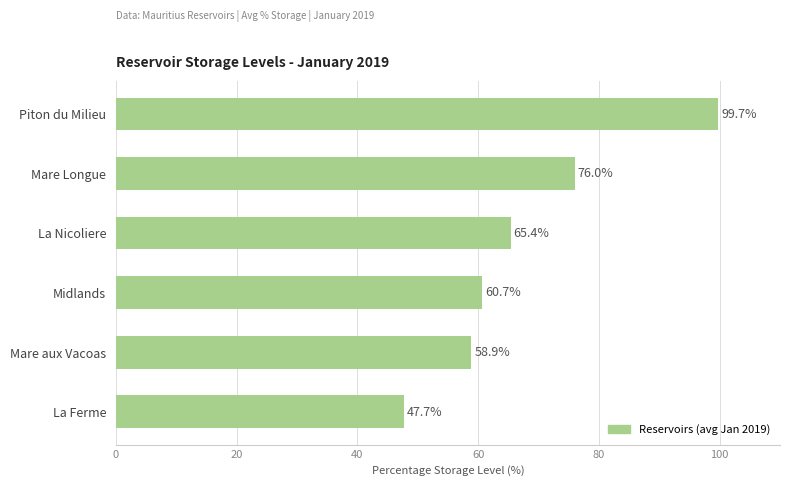

What is the greatest value displayed?

99.7